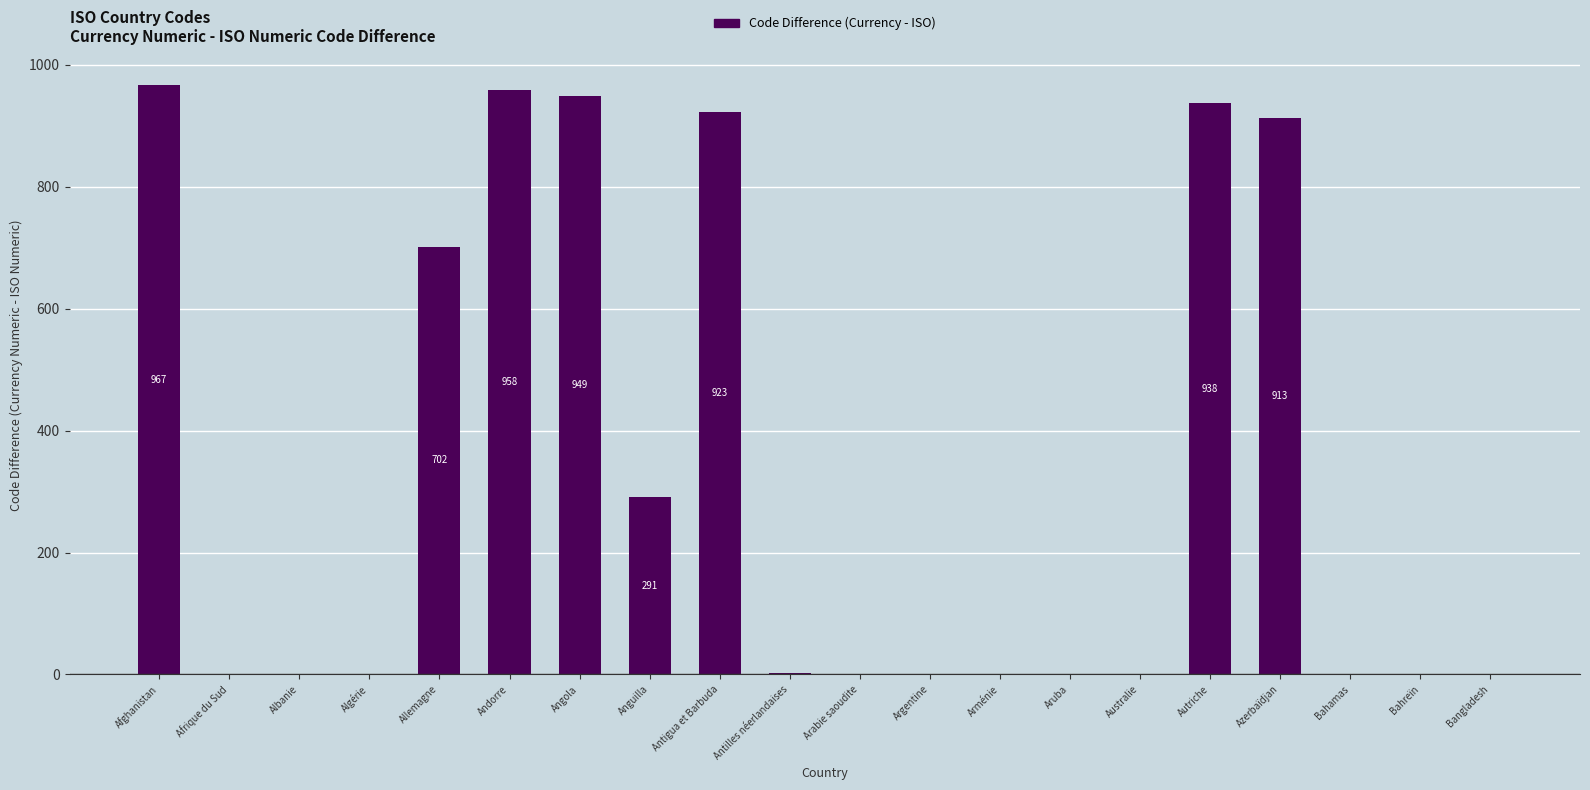

Where is the data nearest to the value 483?

Anguilla